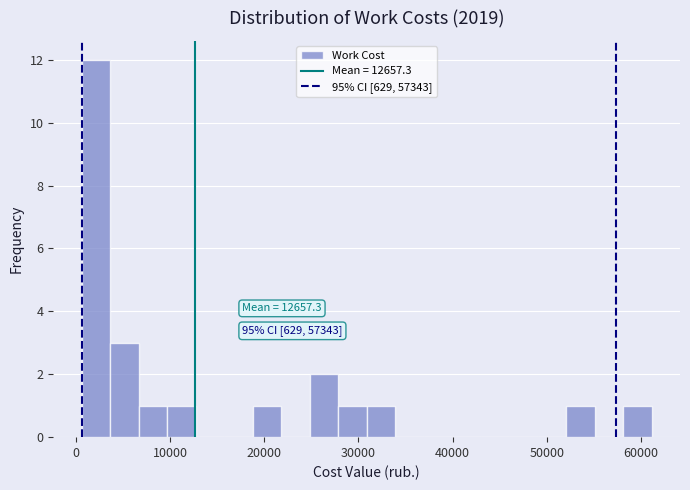

Read against the x-axis, roughly where is the centre of the tallest bar?

2000